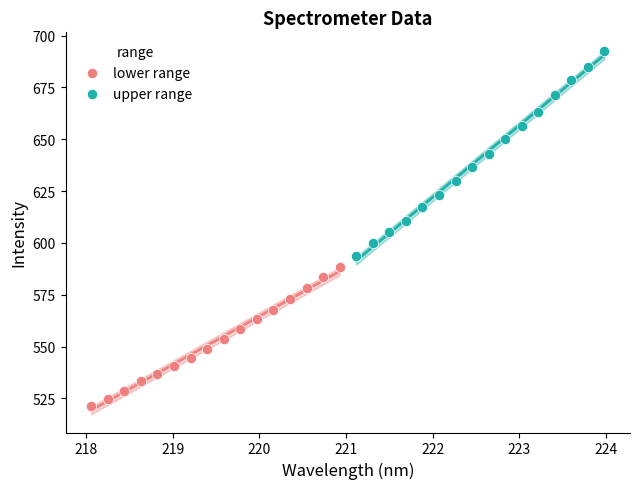

Which series contains the lowest Y value?

lower range